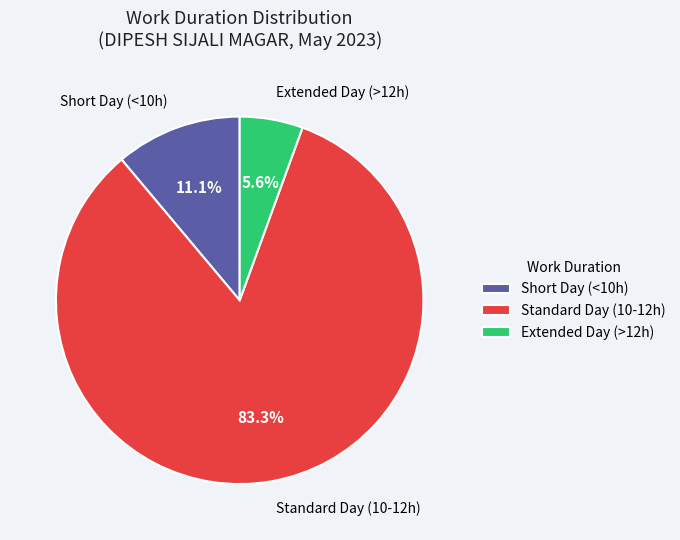

What percentage do Extended Day (>12h) and Short Day (<10h) together represent?

16.7%